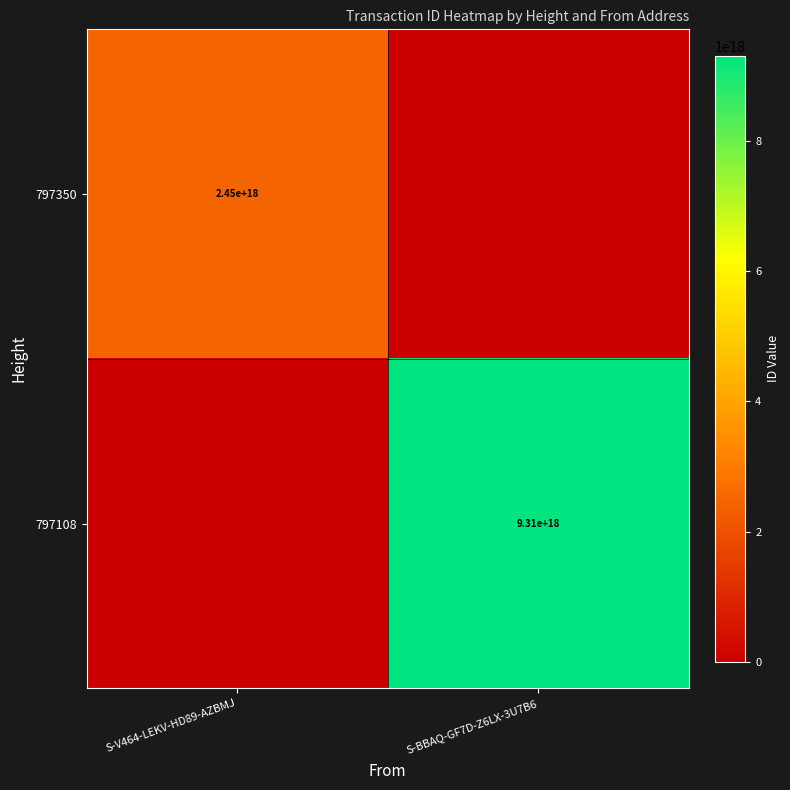

How many data points does each series have?

2